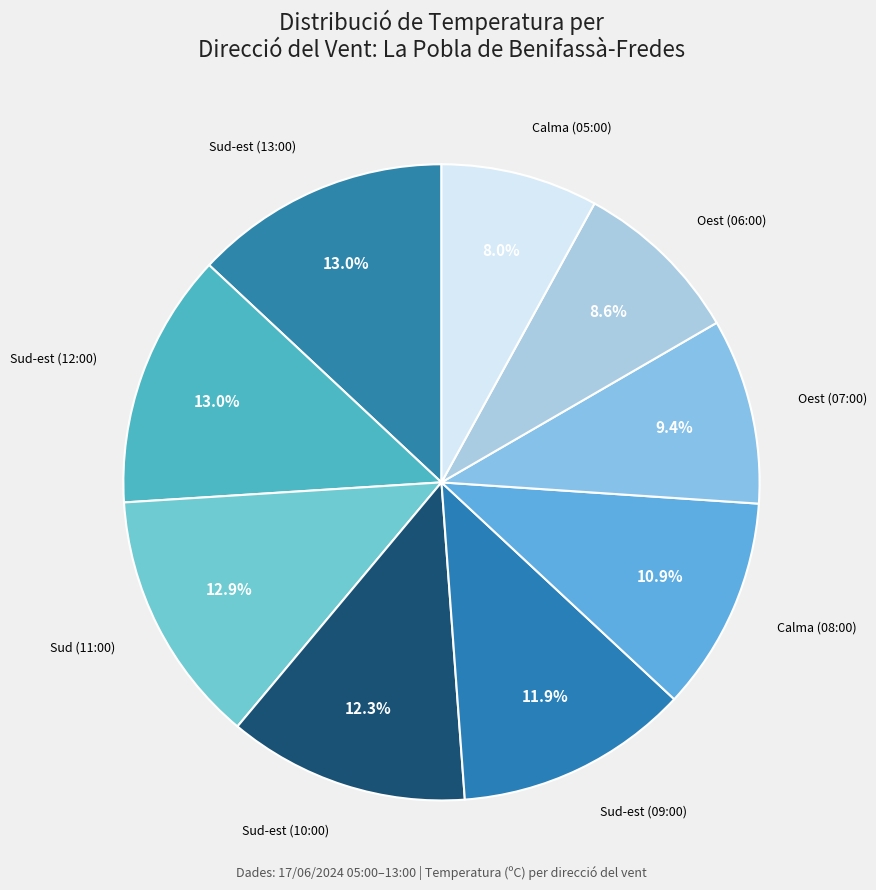

How many slices are in this pie chart?

9